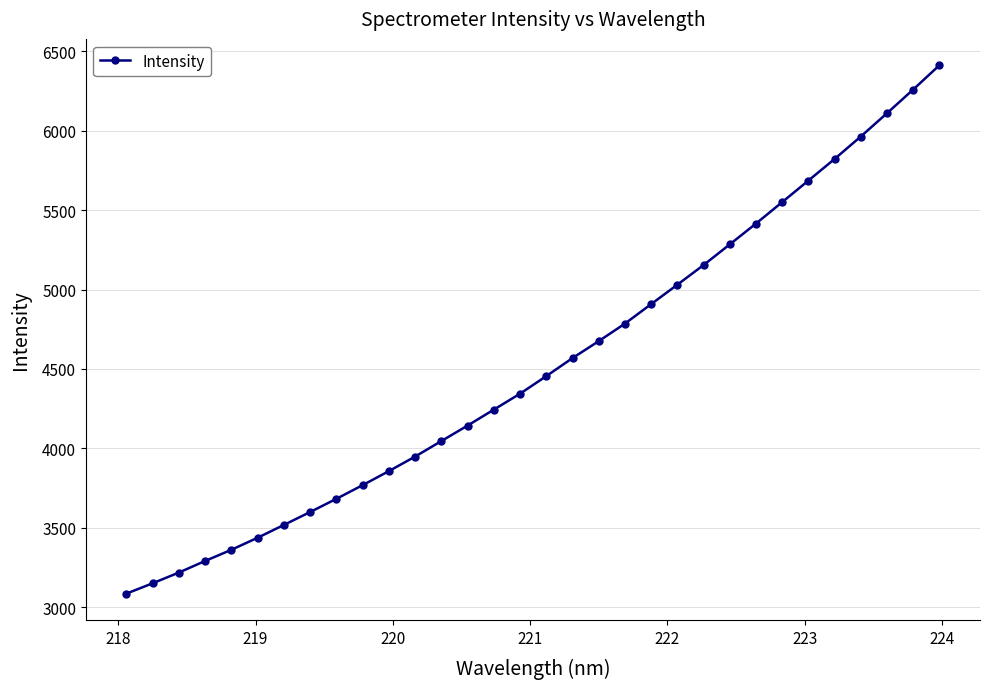

What is the minimum value shown in the chart?

3086.6